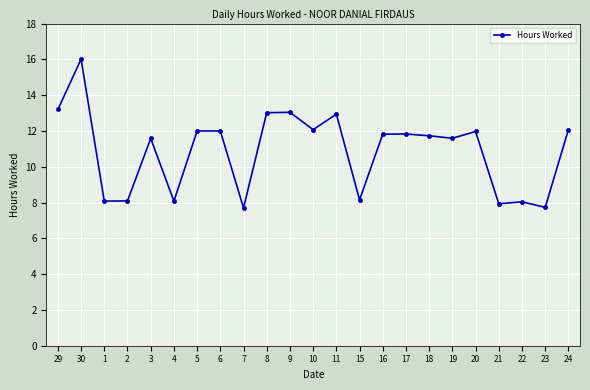

What is the smallest value displayed?

7.7